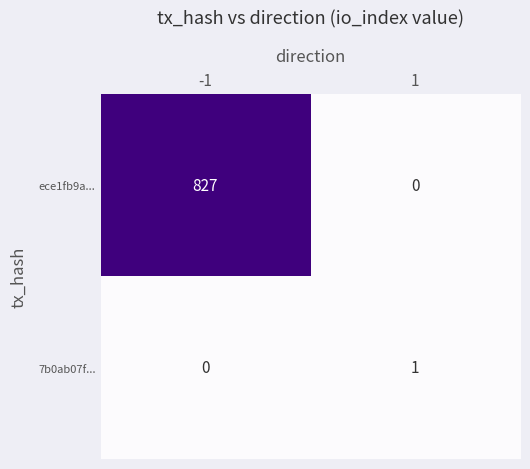

Which series has the widest spread of values?

ece1fb9a...